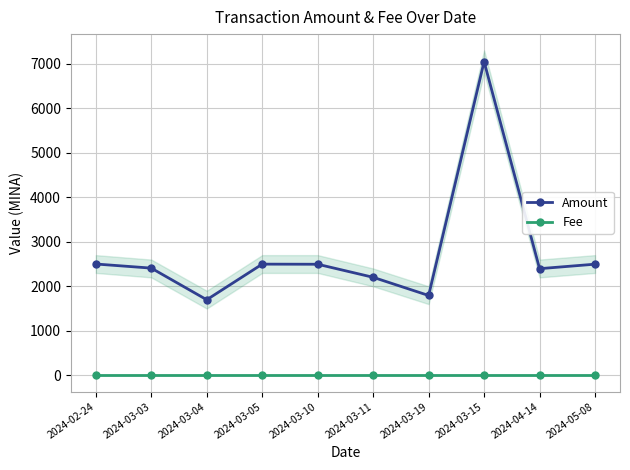

True or false: Fee has more than 1 points higher than both neighbors.

False